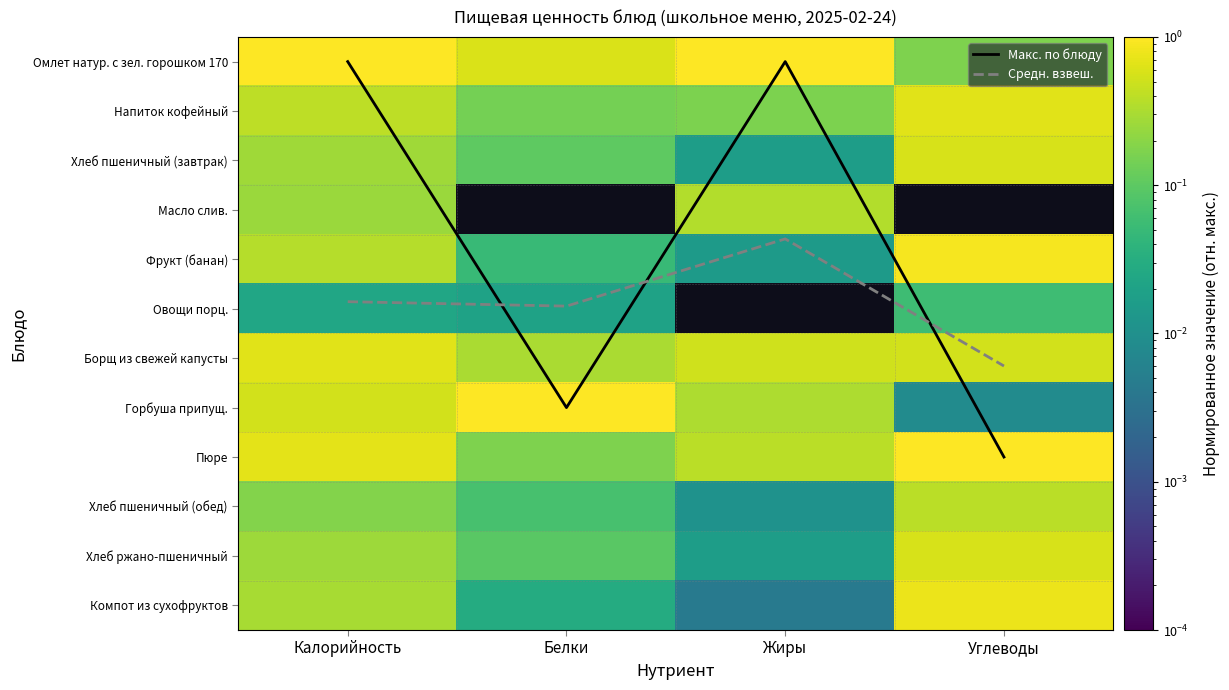

The value of Хлеб пшеничный (обед) at Жиры is 0.0. True or false?

False